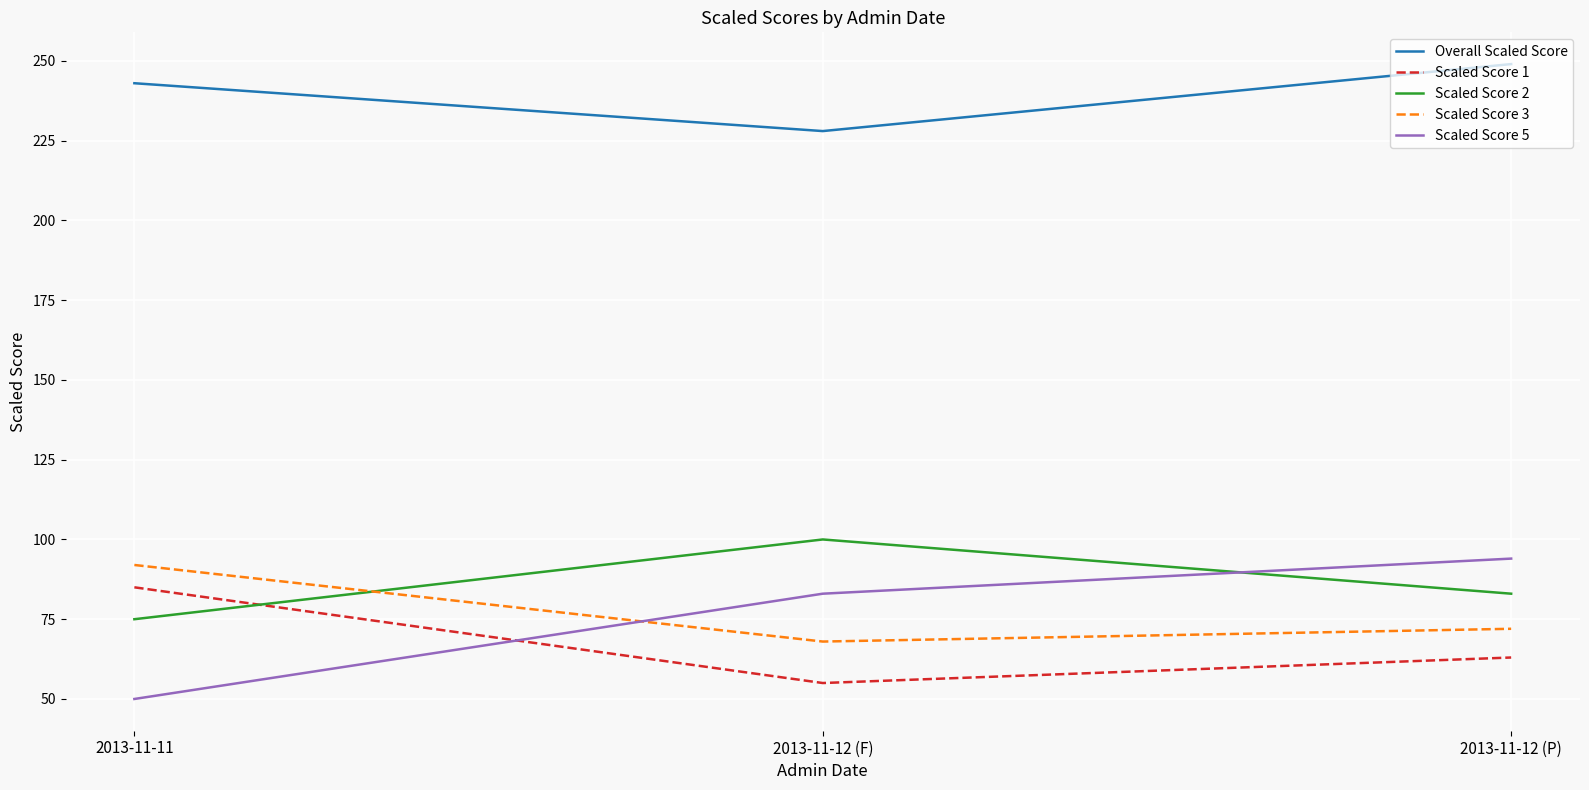

What is the spread (max minus min) of values at 2013-11-11?

193